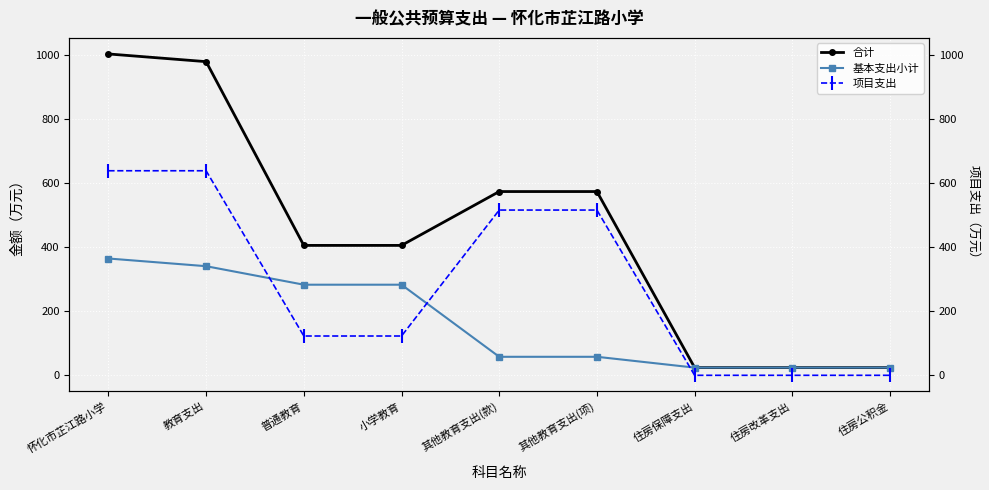

What are all the series names shown in the legend?

合计, 基本支出小计, 项目支出